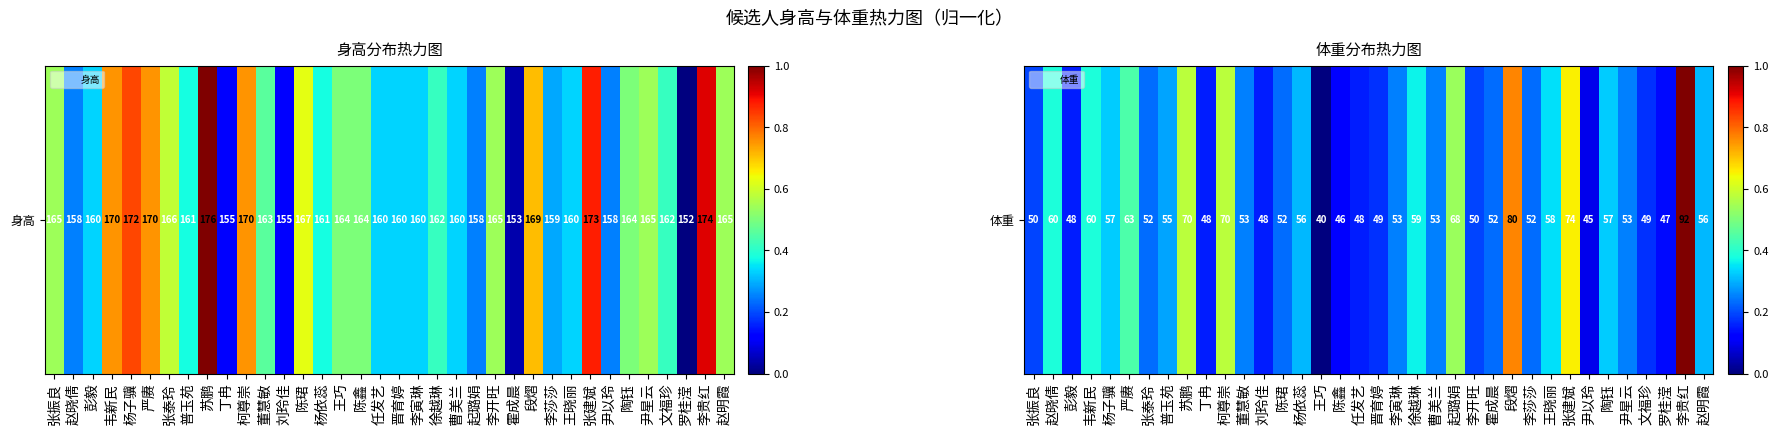

Rank the categories by value from lowest to highest.

王巧, 尹以玲, 陈鑫, 罗桂滢, 彭毅, 丁冉, 刘玲佳, 任发艺, 晋育婷, 文福珍, 张振良, 李开旺, 张泰玲, 陈珺, 霍成晨, 李莎莎, 董慧敏, 李寅琳, 曹美兰, 尹星云, 普玉苑, 杨依蕊, 赵明霞, 杨子骥, 陶钰, 王晓丽, 徐越琳, 赵晓倩, 韦新民, 严赓, 起璐娟, 苏鹏, 柯尊崇, 张建斌, 段熠, 李贵红